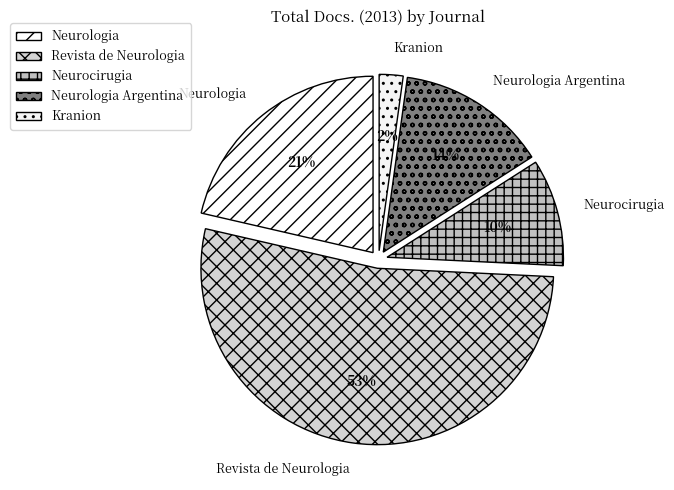

Combined, do Revista de Neurologia and Neurologia Argentina account for over 50%?

Yes